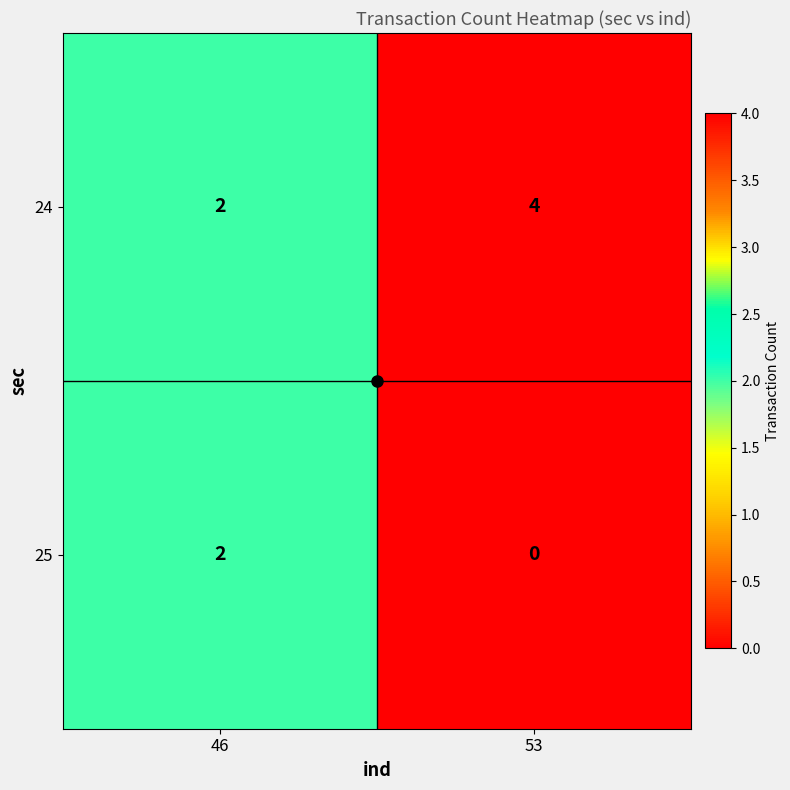

Where is 24 nearest to the value 3?

46